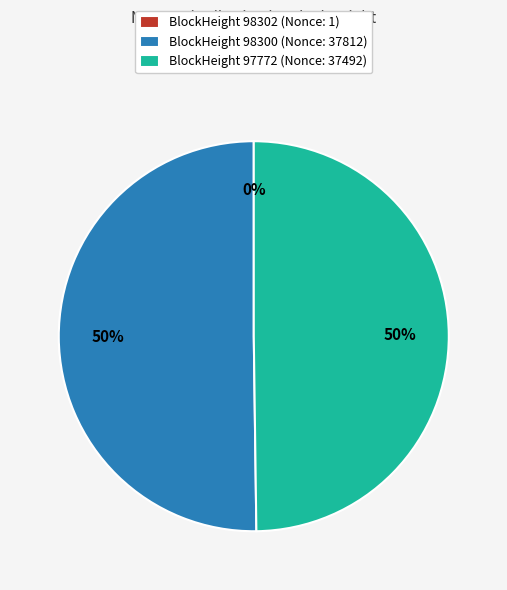

Is the sum of BlockHeight 97772 (Nonce: 37492) and BlockHeight 98300 (Nonce: 37812) greater than half?

Yes